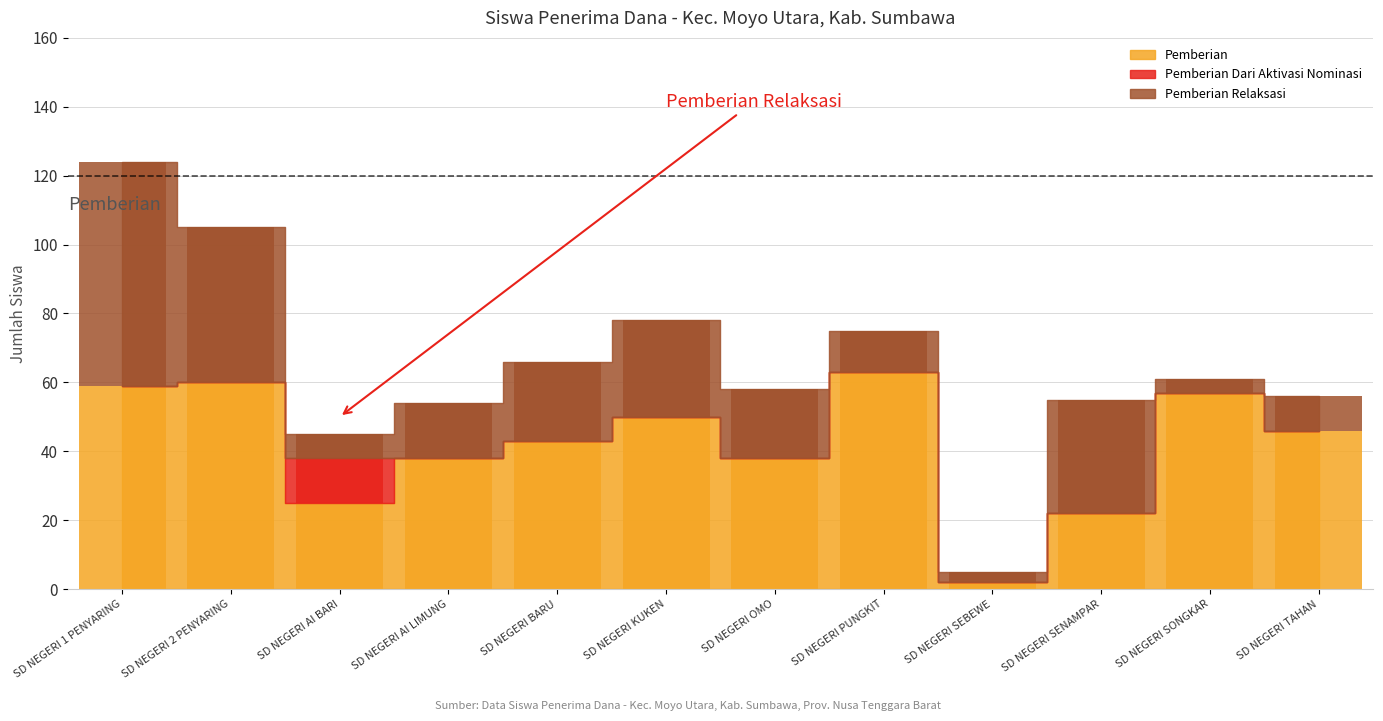

True or false: Pemberian Dari Aktivasi Nominasi has a value of 5 at SD NEGERI OMO.

False